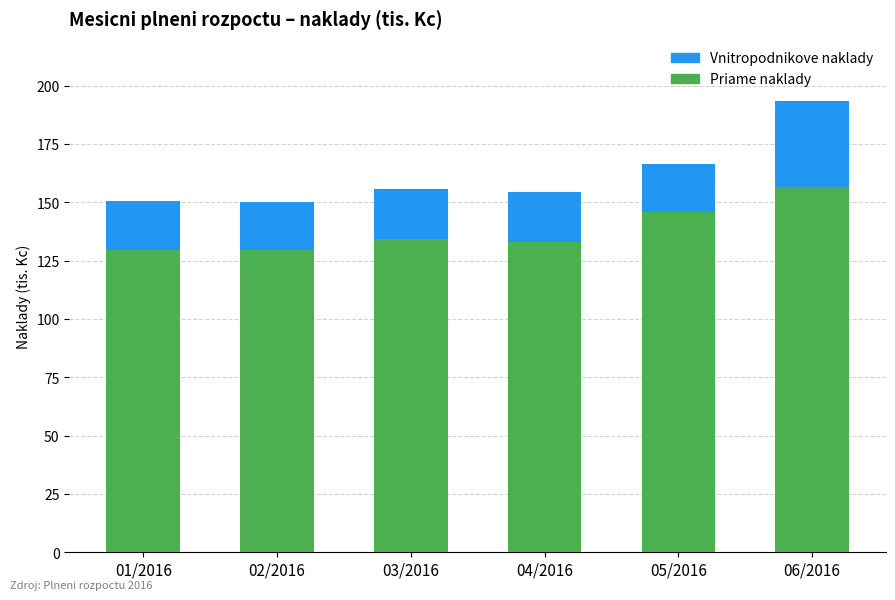

What are all the series names shown in the legend?

Vnitropodnikove naklady, Priame naklady